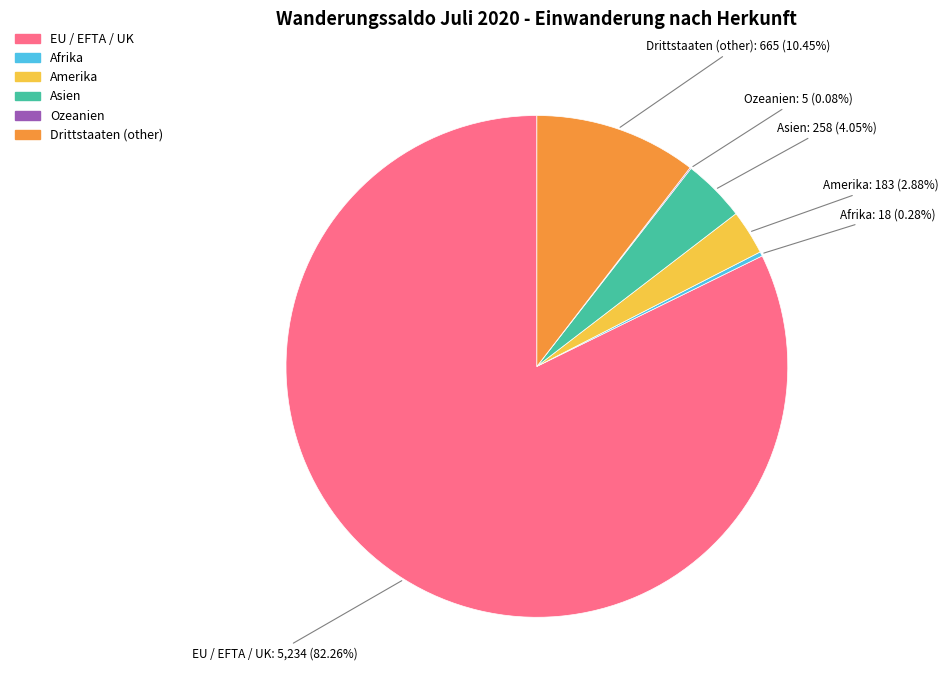

What is the largest slice in the pie chart?

EU / EFTA / UK